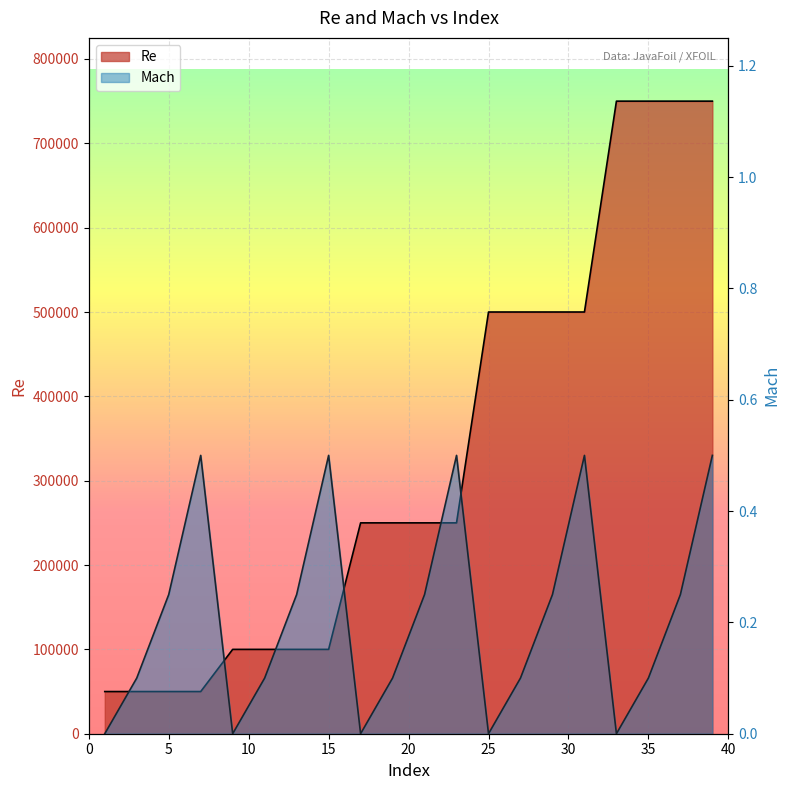

What is the difference between the second highest and minimum values in the Re series?

700000.0